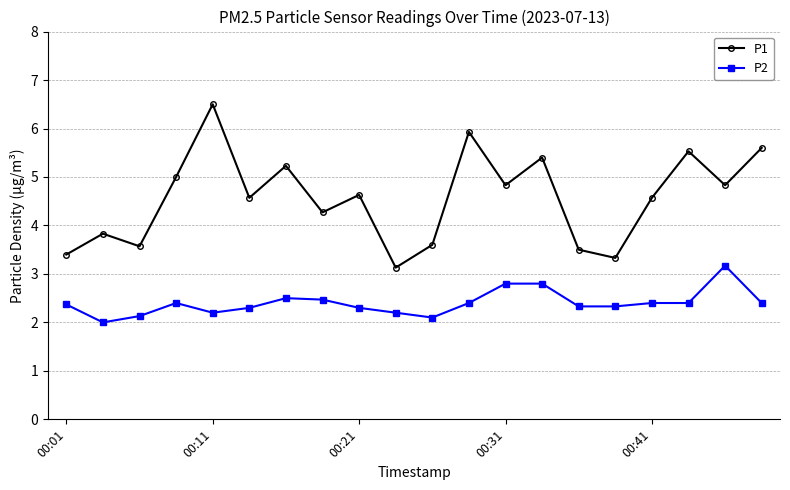

How many data points in P2 are above 2?

19